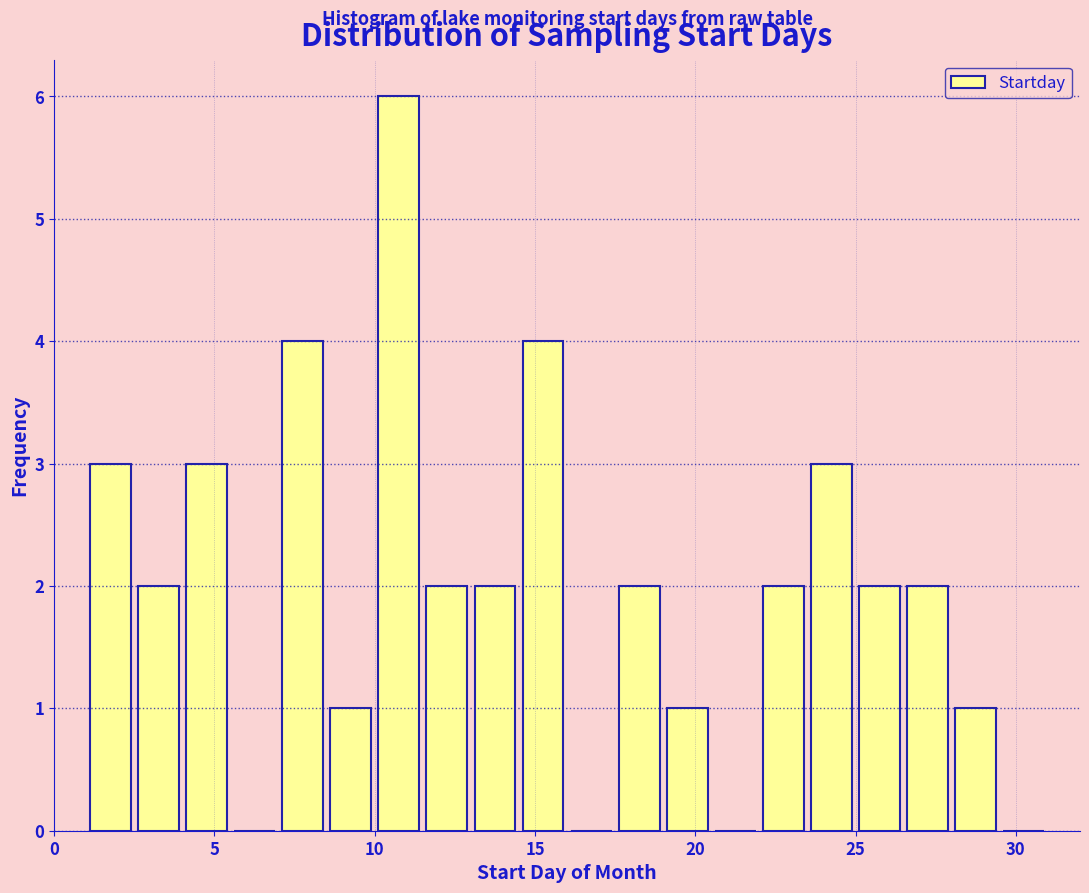

Around what value on the x-axis is the tallest bar? Give the approximate position of its centre, as read against the axis.

11.0